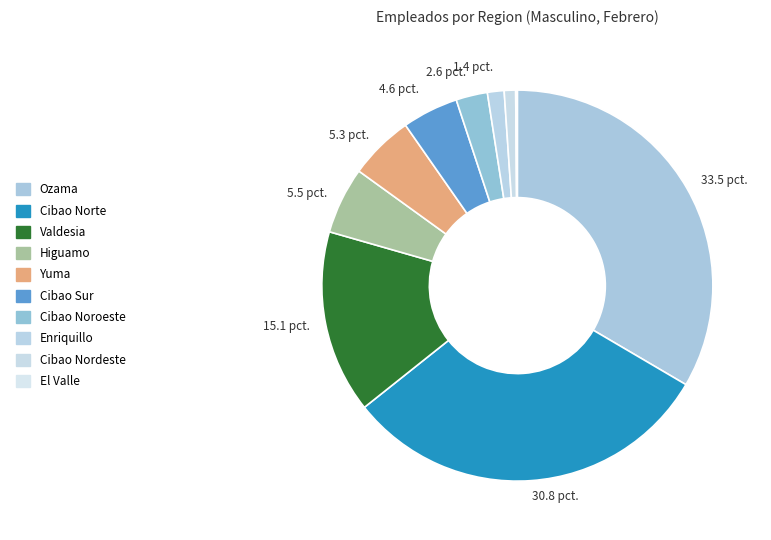

Rank the categories by value from lowest to highest.

El Valle, Cibao Nordeste, Enriquillo, Cibao Noroeste, Cibao Sur, Yuma, Higuamo, Valdesia, Cibao Norte, Ozama